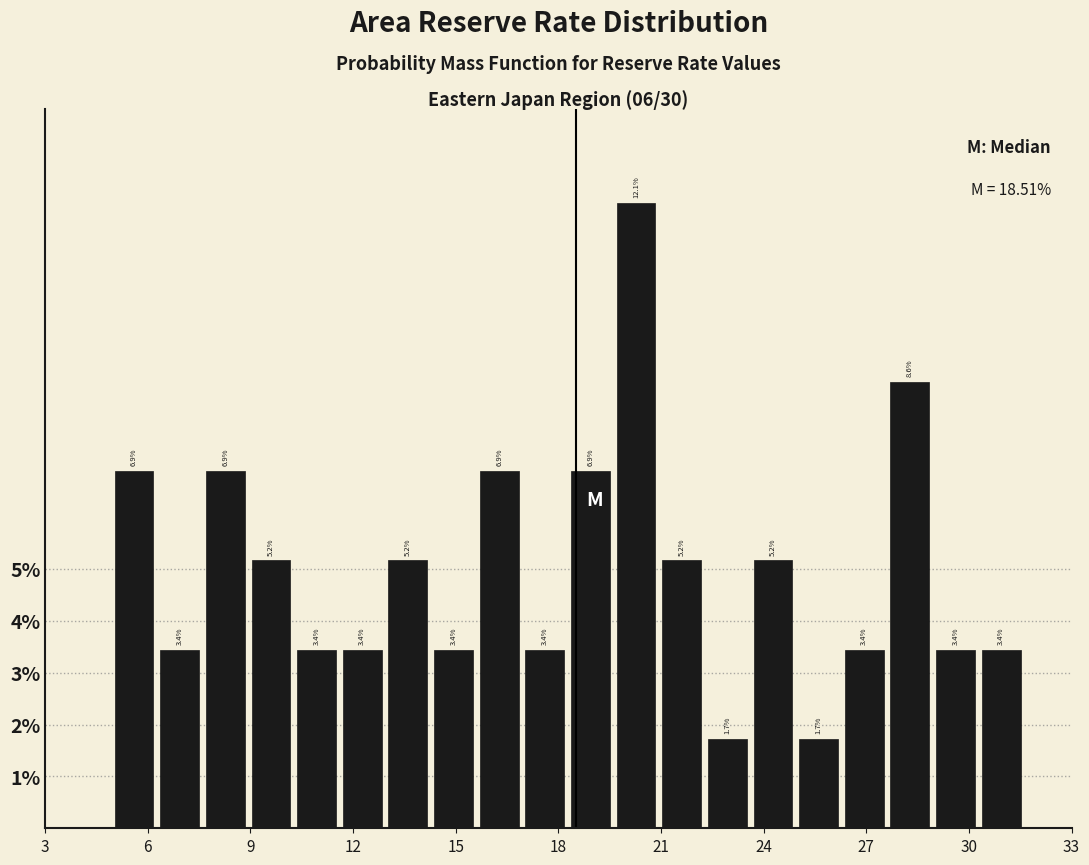

Read against the x-axis, roughly where is the centre of the tallest bar?

20.5